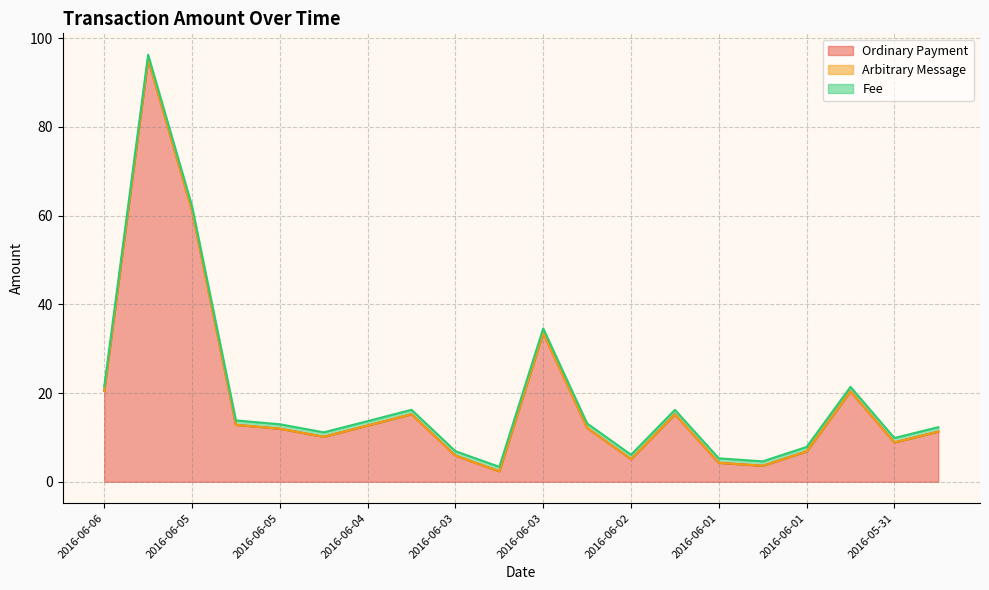

Which series has the widest spread of values?

Ordinary Payment